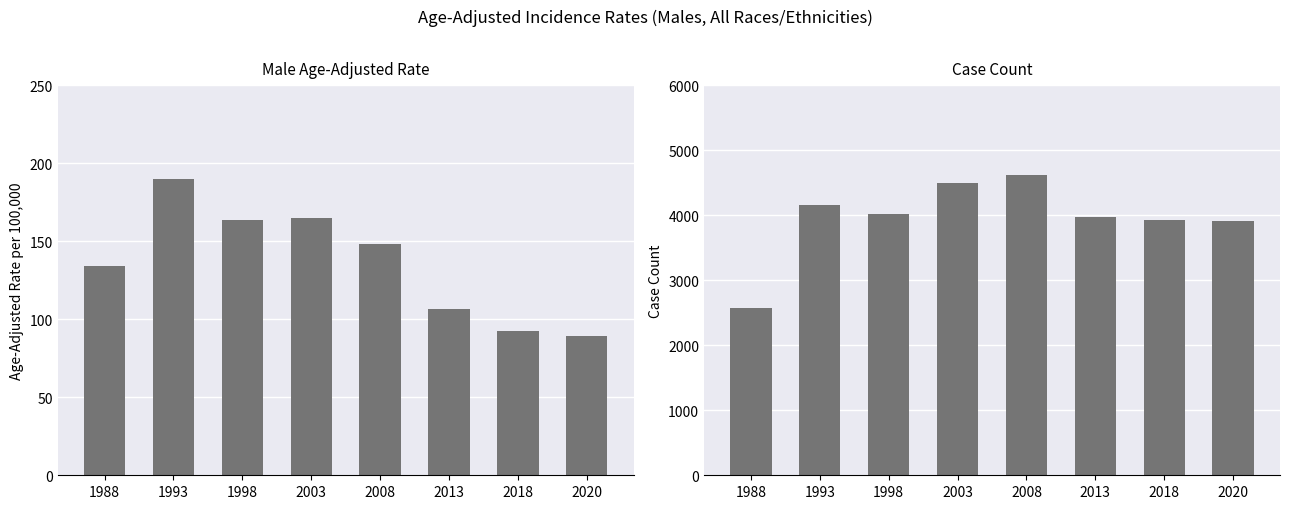

What is the smallest value displayed?

89.2